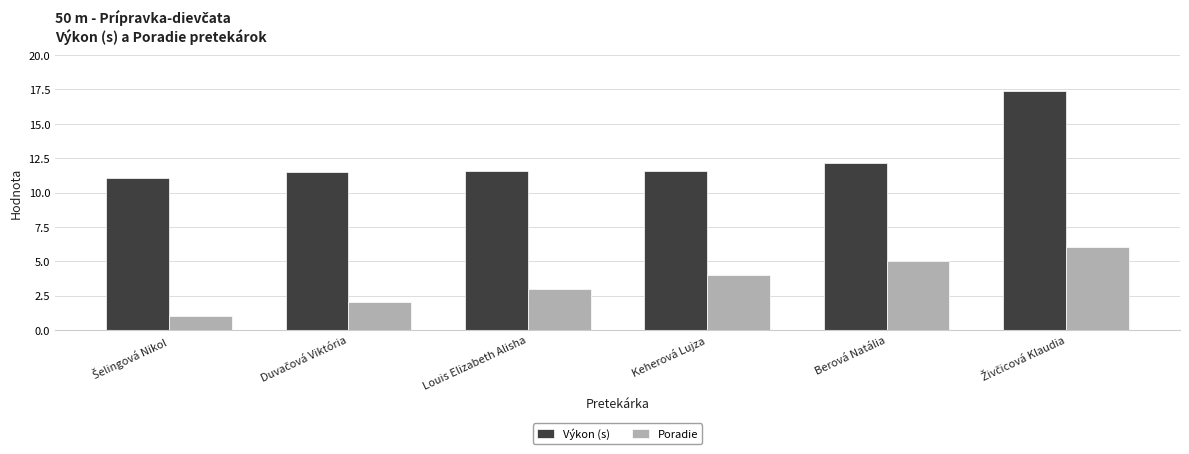

Does the chart contain stacked bars?

No